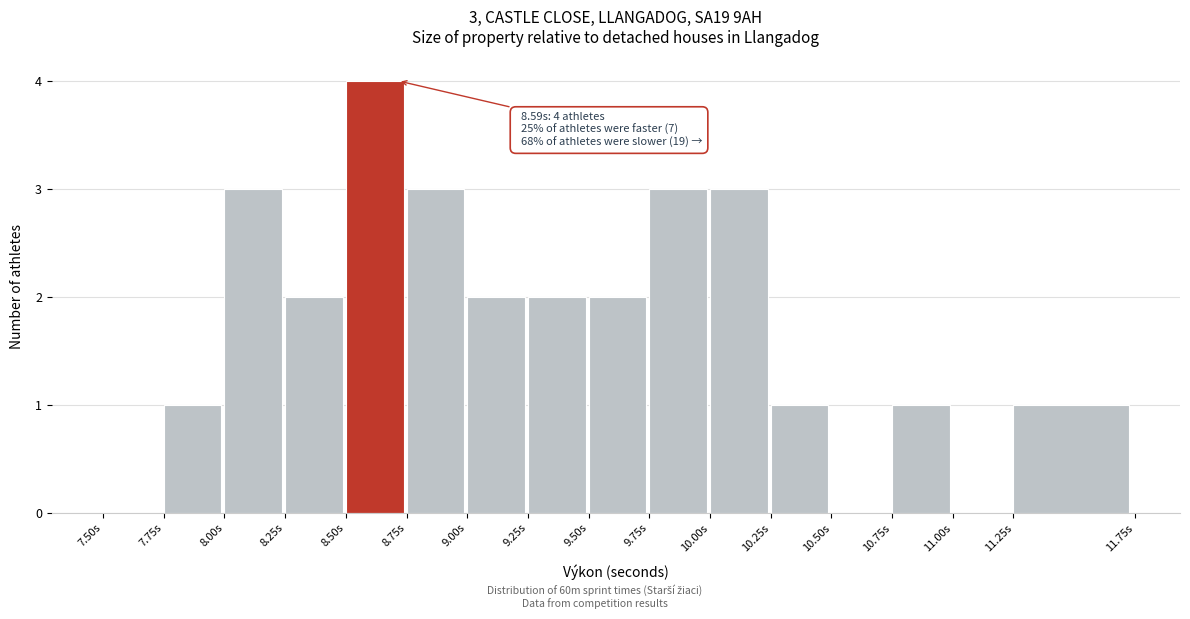

Over which range of the x-axis is the bar tallest?

8.50 to 8.75